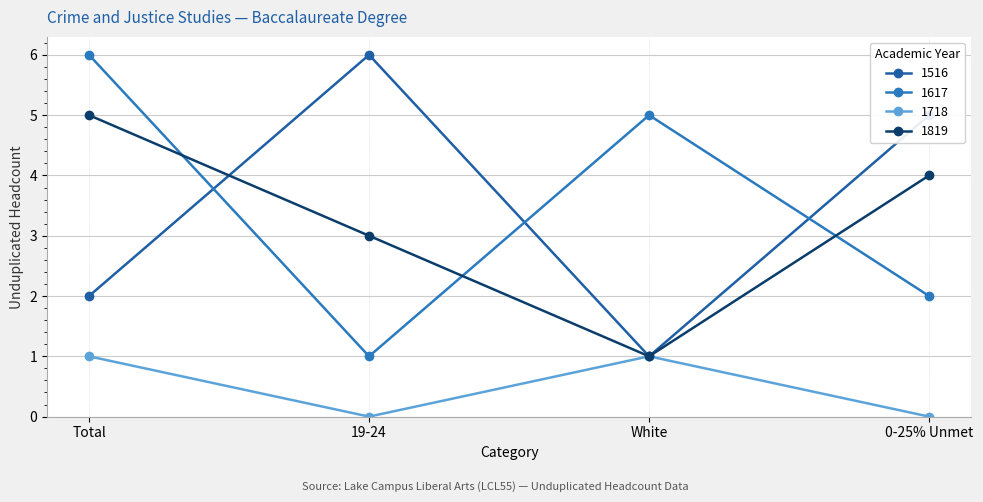

What is the greatest value displayed?

6